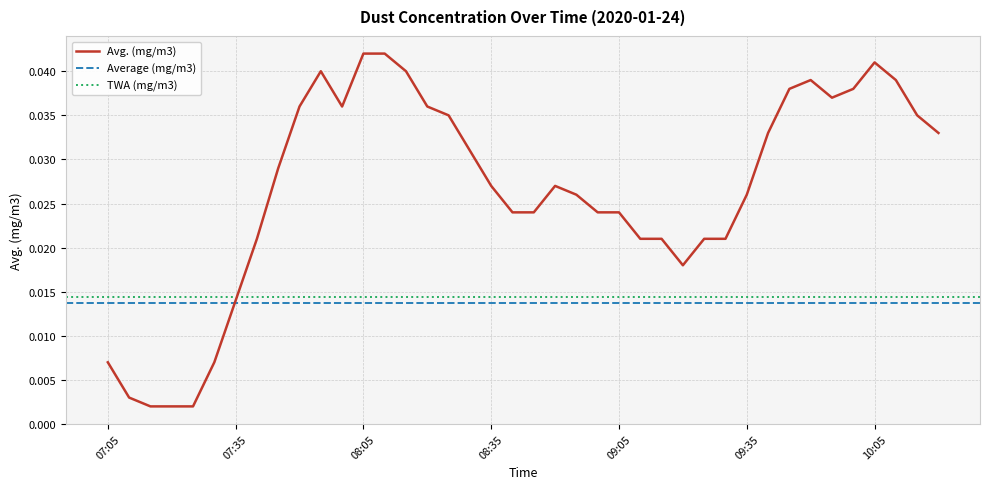

How many interior local valleys (lower than both neighbors) does the data have?

3